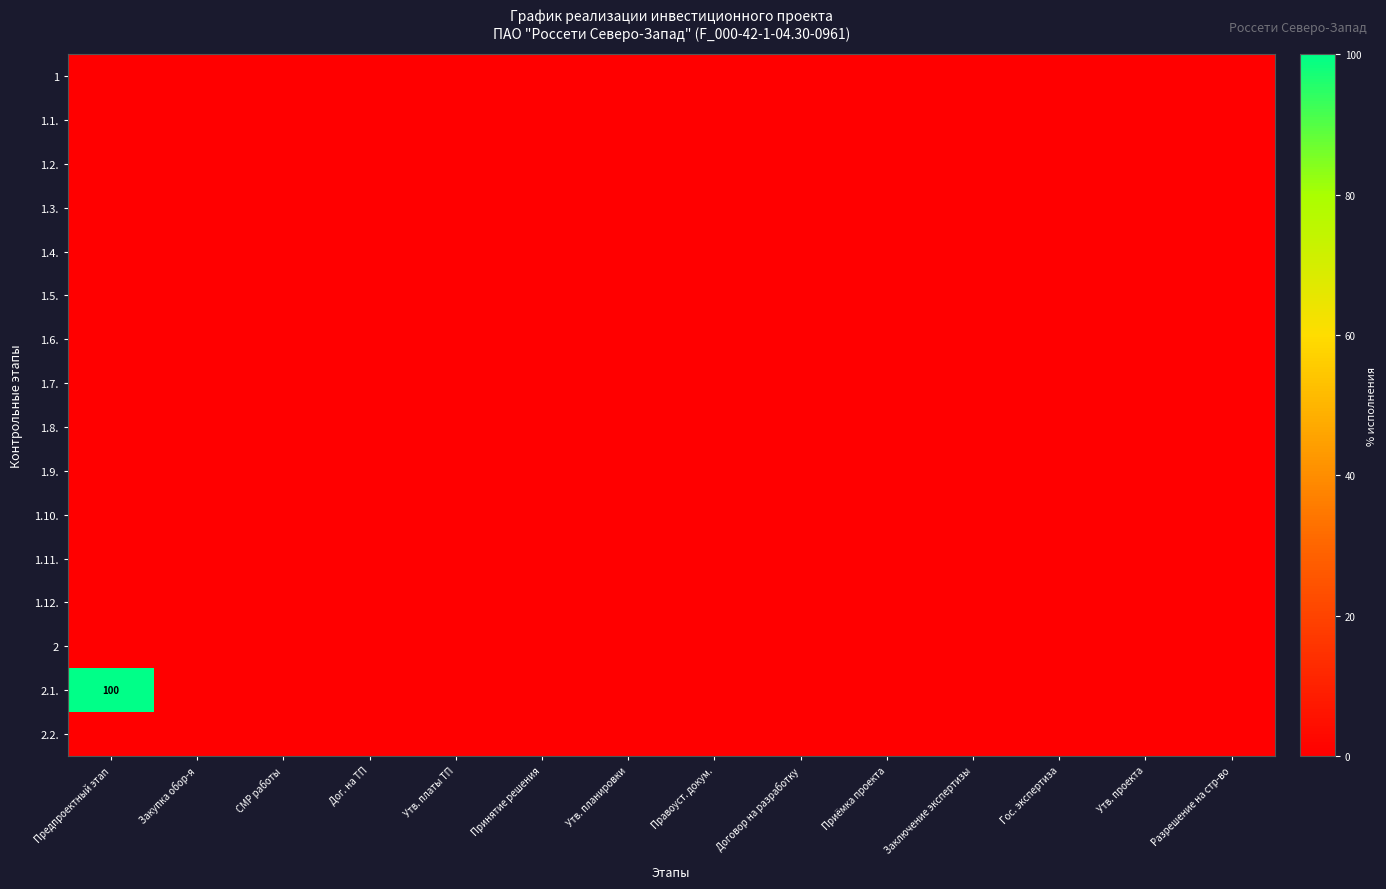

At which label does 1.6. reach its minimum?

Предпроектный этап